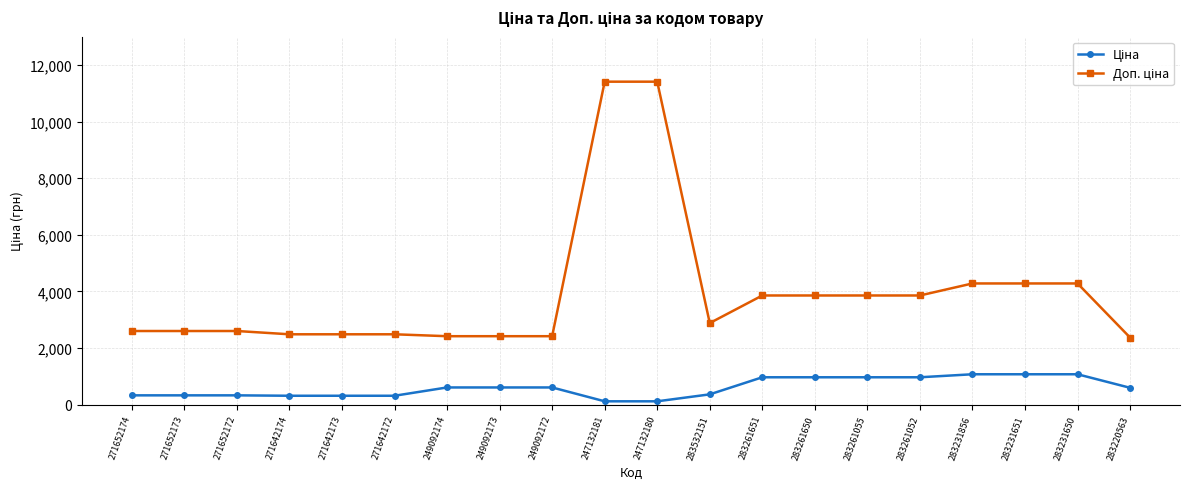

What is the maximum value shown in the chart?

11410.0